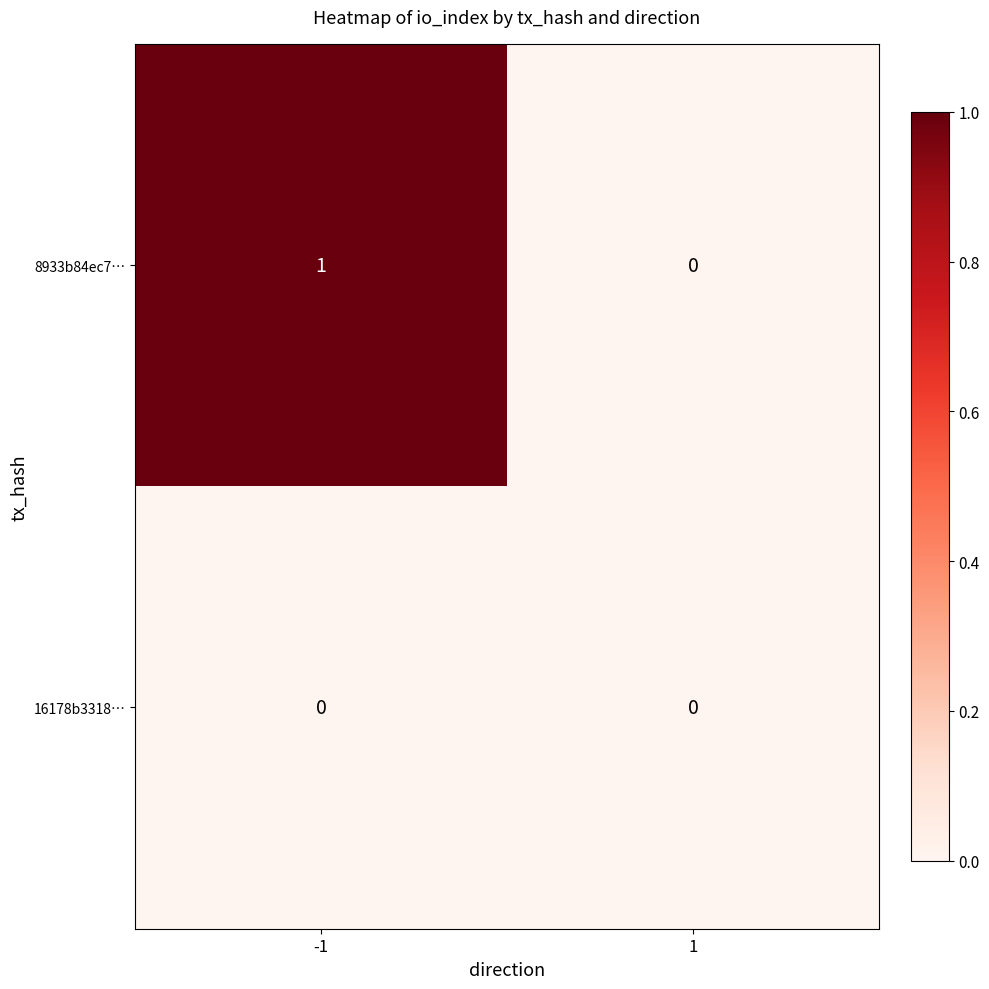

Reading left to right, extract all data points from this chart.

8933b84ec7…: 1	0
16178b3318…: 0	0